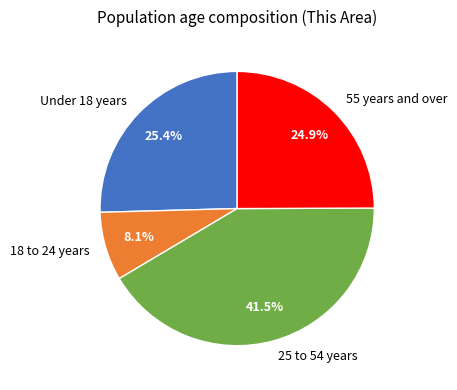

What is the total percentage of 18 to 24 years and 25 to 54 years?

49.6%